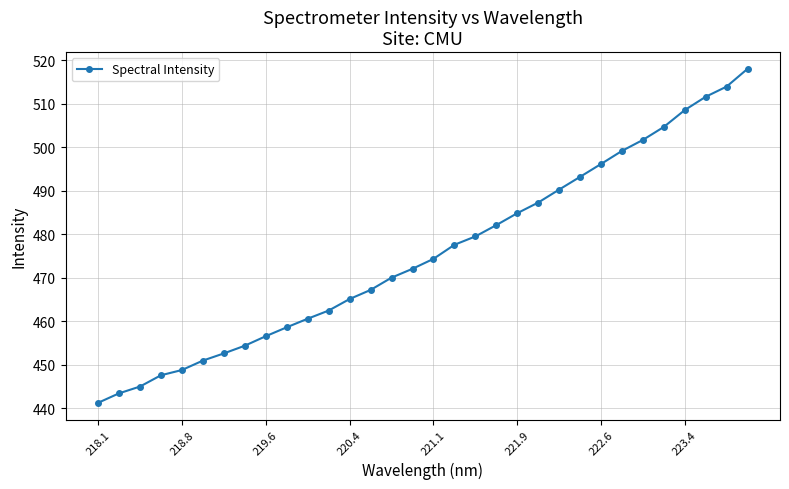

What is the maximum value shown in the chart?

518.0